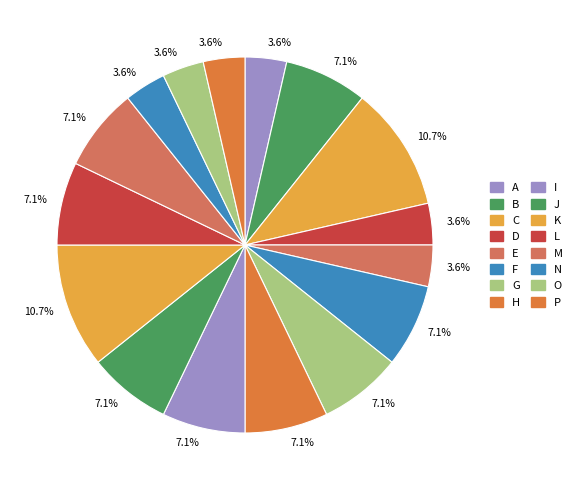

Count the number of slices in the pie.

16